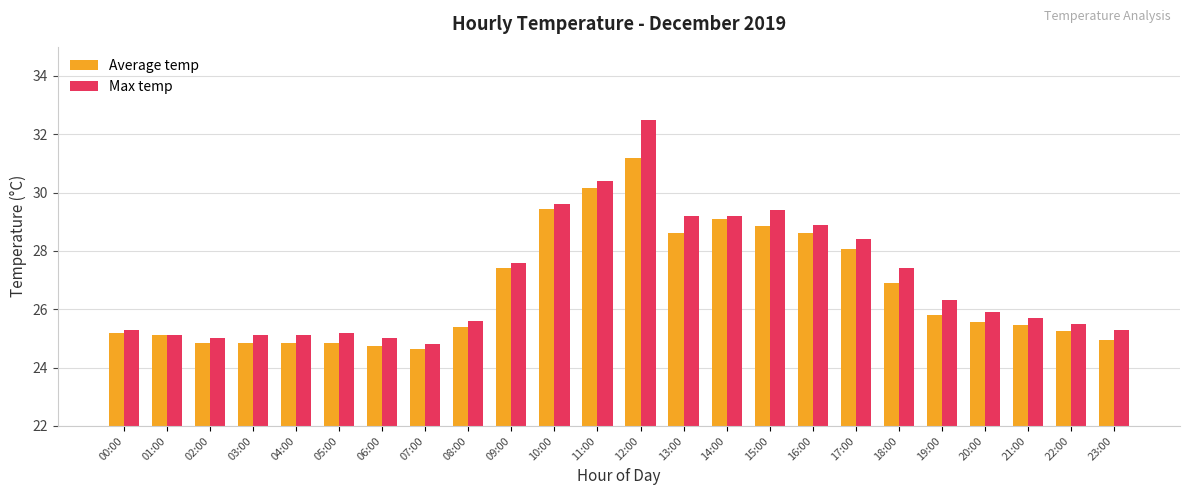

What are all the series names shown in the legend?

Average temp, Max temp